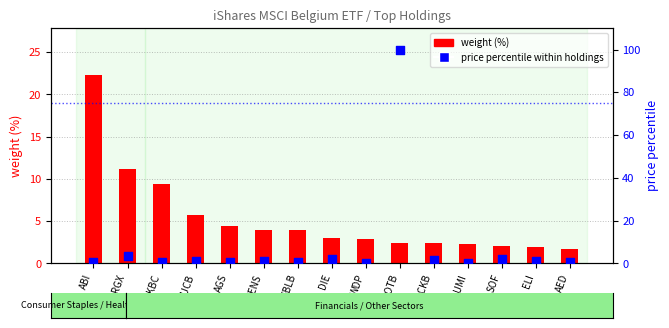

Which series reaches the minimum Y coordinate?

price percentile within holdings